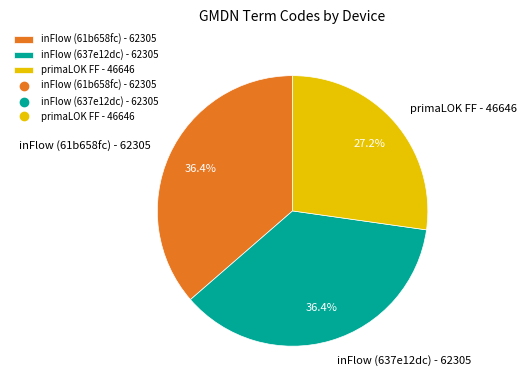

Does inFlow (637e12dc) - 62305 account for over 50% of the chart?

No